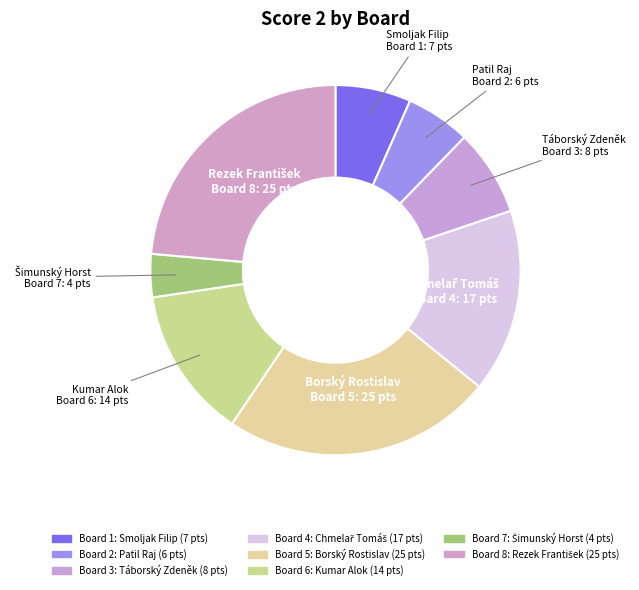

Is there a majority slice in this chart?

No